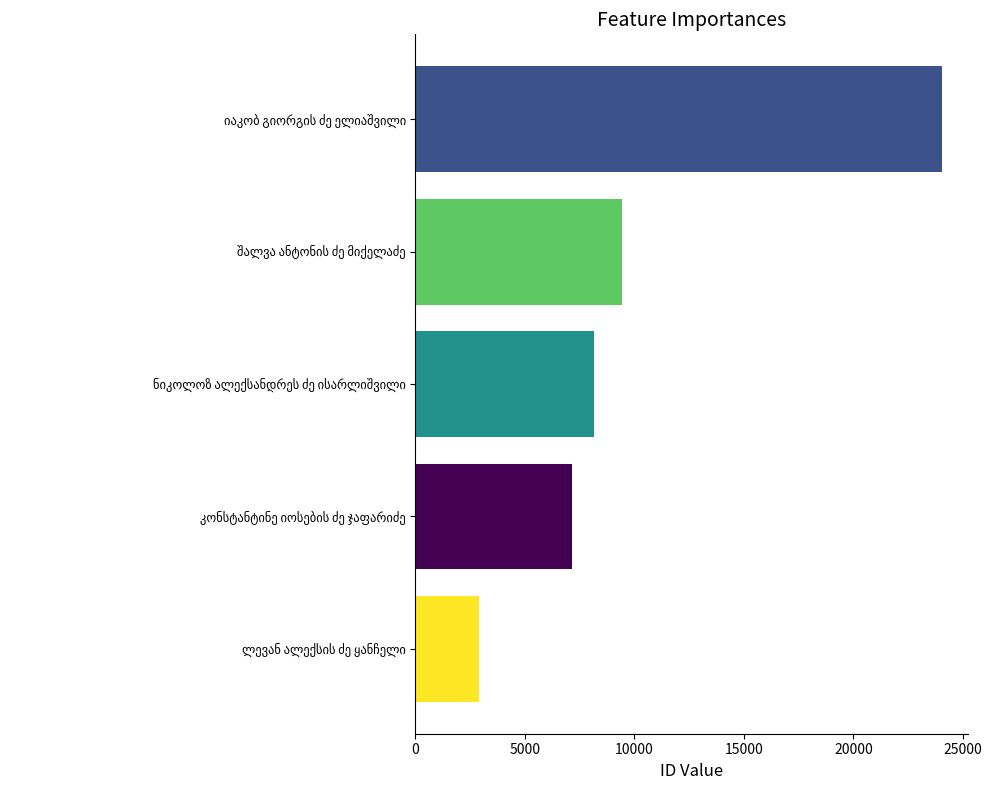

Does the chart contain any negative values?

No